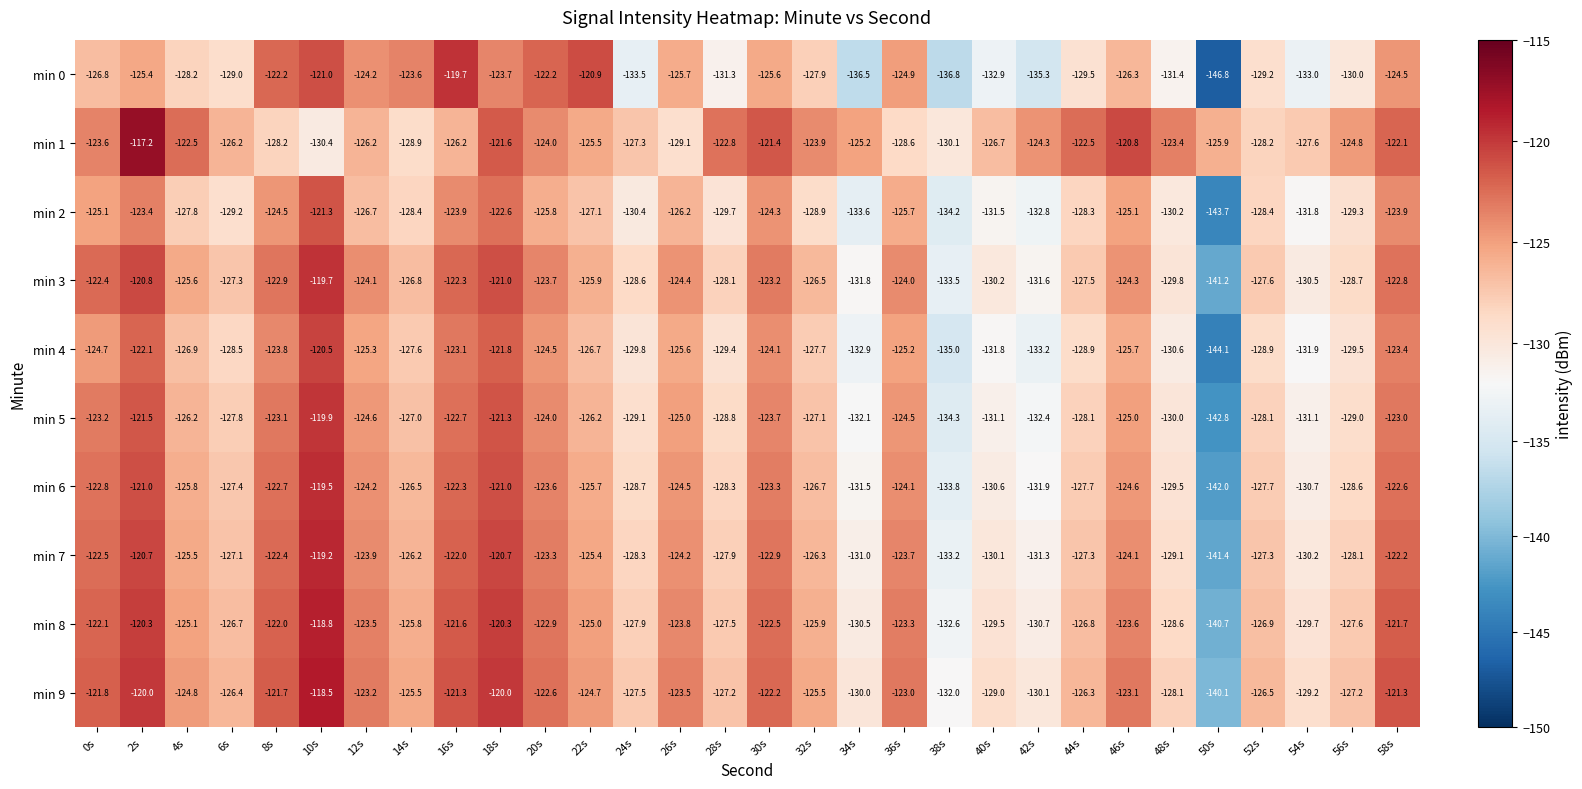

What is the greatest value displayed?

-117.2